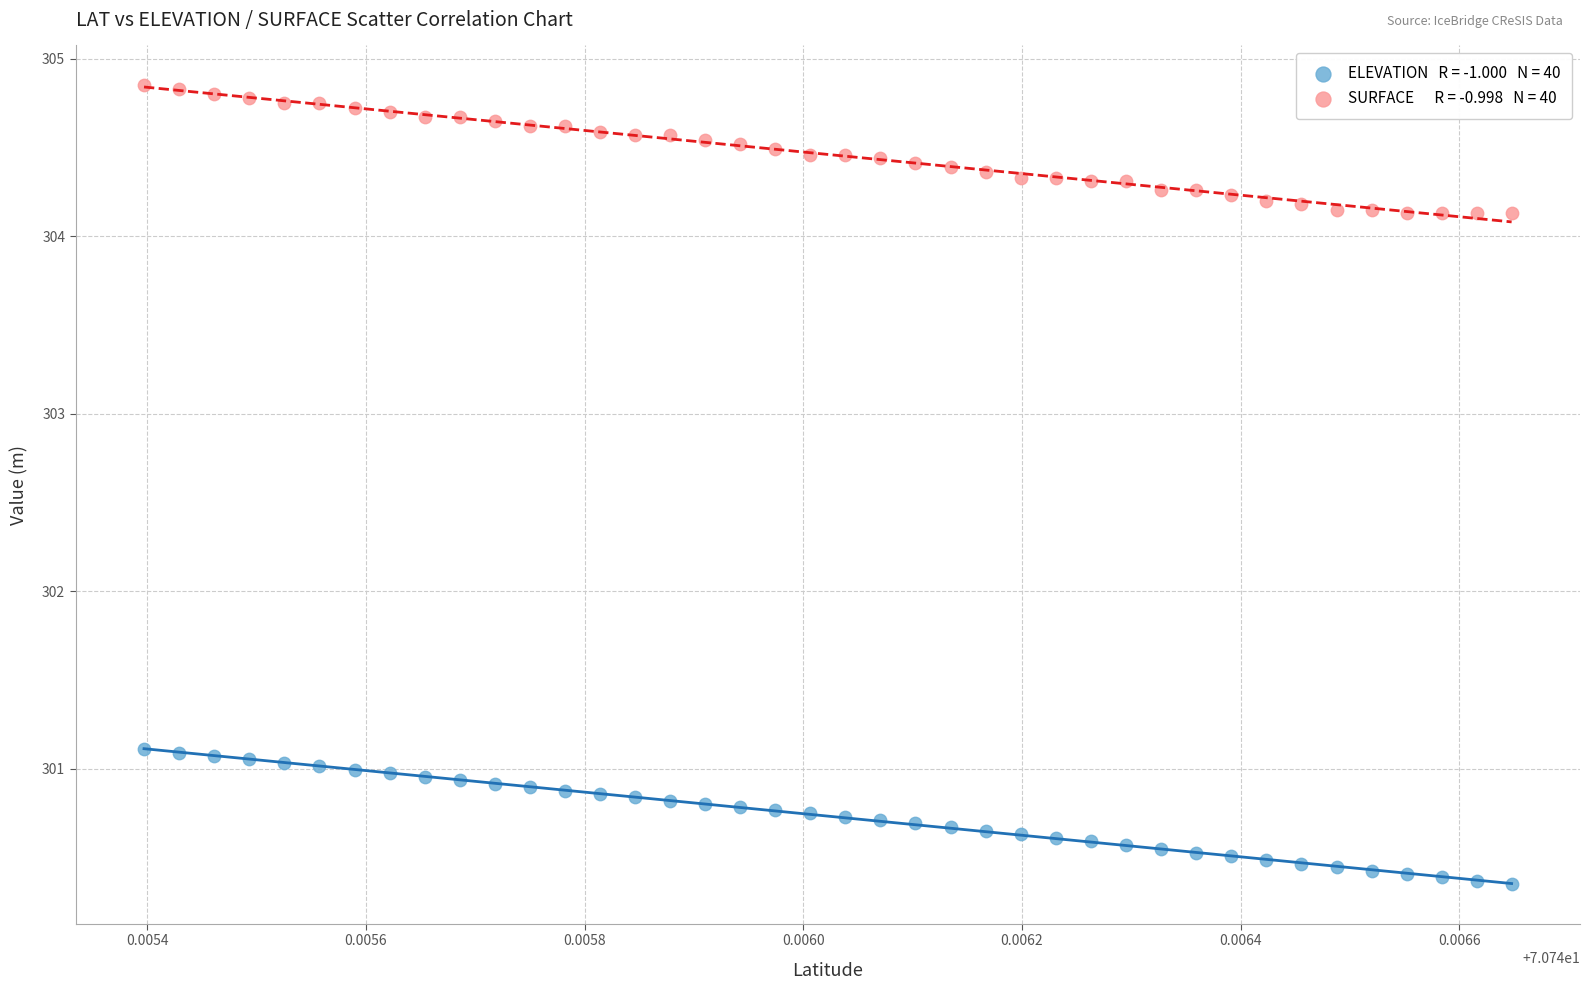

Across all data points, what is the range of Y values (max minus min)?

4.5